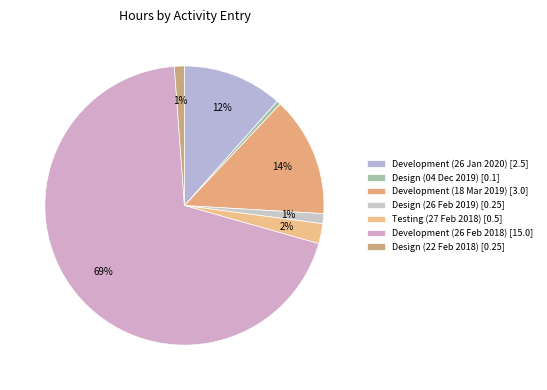

Is there a majority slice in this chart?

Yes